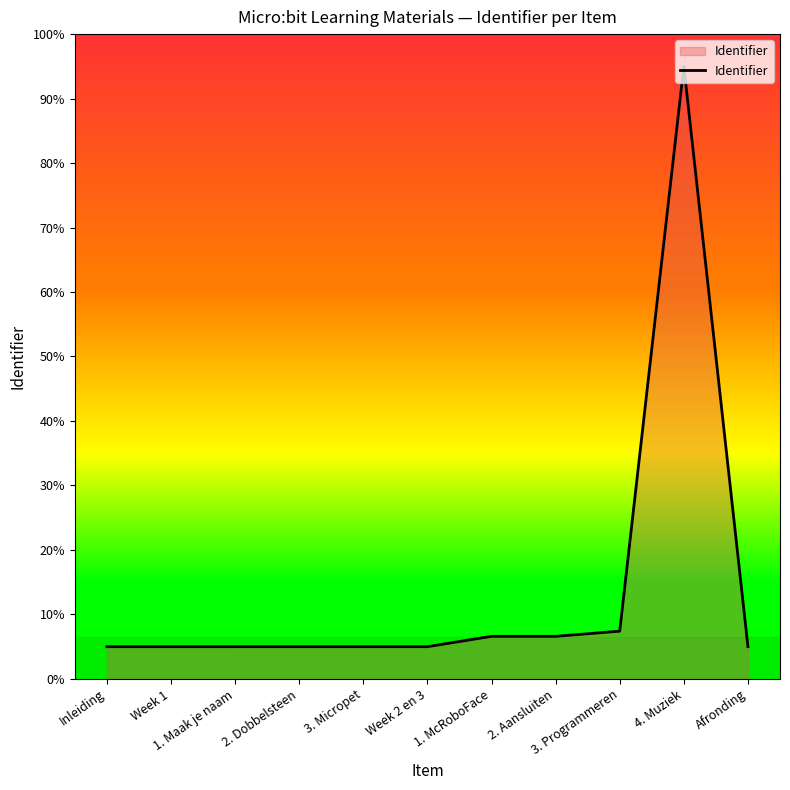

Is this an area chart (filled region under the line)?

Yes